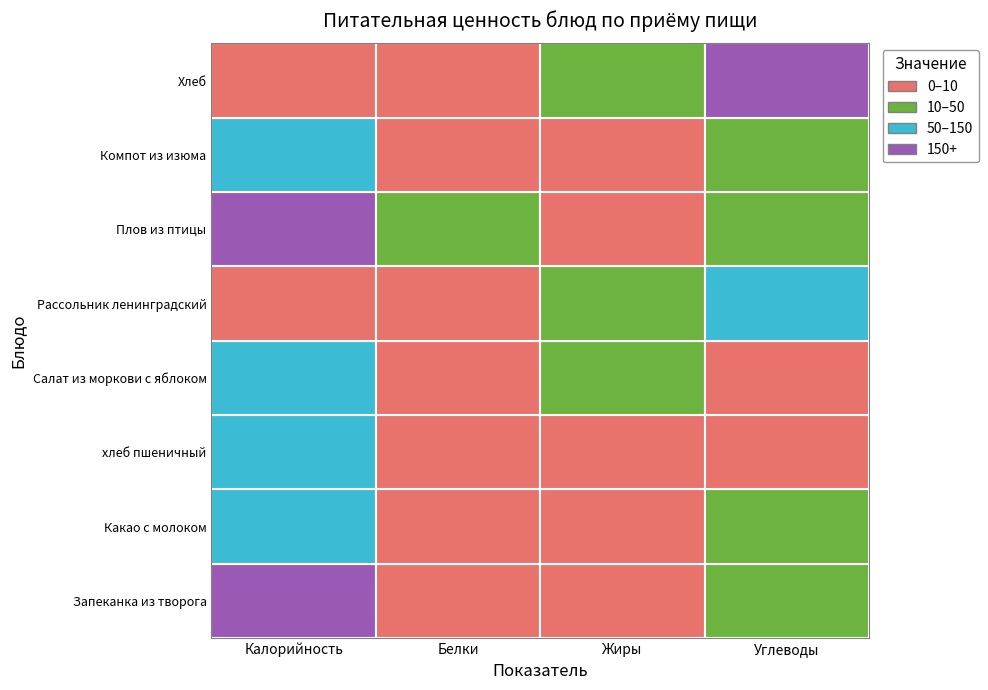

Reading left to right, transcribe all the data shown in this chart.

Запеканка из творога: Калорийность=181.0	Белки=6.0	Жиры=8.0	Углеводы=22.0
Какао с молоком: Калорийность=142.0	Белки=4.0	Жиры=3.0	Углеводы=26.0
хлеб пшеничный: Калорийность=61.0	Белки=0.0	Жиры=1.0	Углеводы=10.0
Салат из моркови с яблоком: Калорийность=104.4	Белки=0.6	Жиры=19.1	Углеводы=5.5
Рассольник ленинградский: Калорийность=2.2	Белки=5.1	Жиры=14.4	Углеводы=103.8
Плов из птицы: Калорийность=326.0	Белки=11.0	Жиры=10.0	Углеводы=27.0
Компот из изюма: Калорийность=84.0	Белки=0.0	Жиры=0.0	Углеводы=21.9
Хлеб: Калорийность=6.5	Белки=2.0	Жиры=38.6	Углеводы=185.4